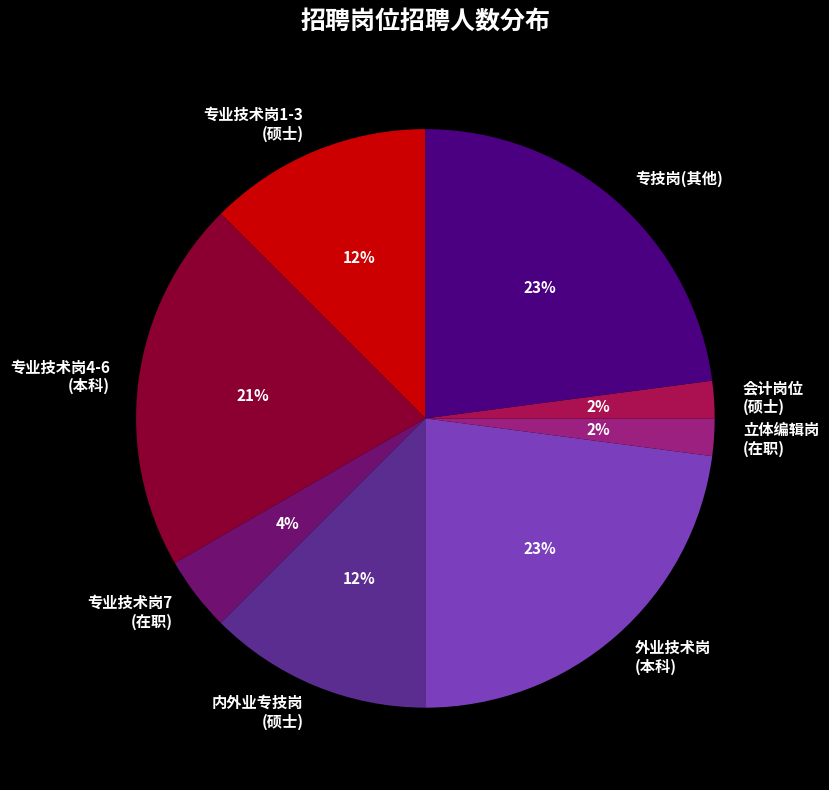

Combined, do 专技岗(其他) and 内外业专技岗 (硕士) account for over 50%?

No